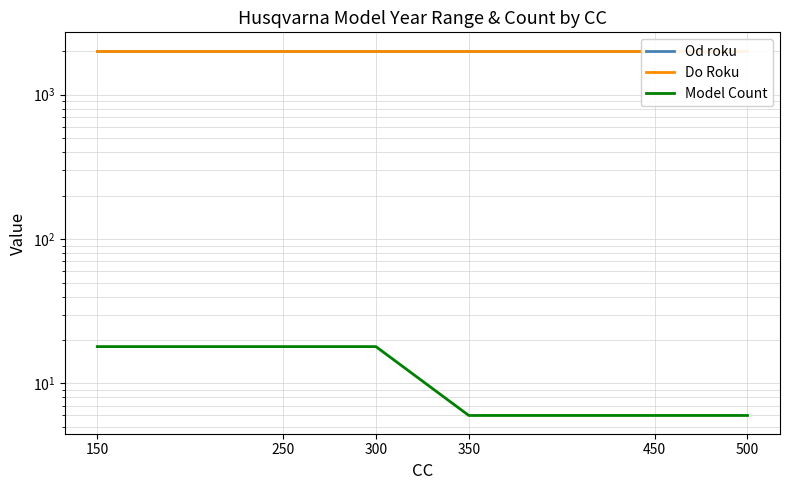

Reading right to left, transcribe all the data shown in this chart.

Od roku: 2017	2017	2017	2017	2017	2017
Do Roku: 2023	2023	2023	2023	2023	2023
Model Count: 6	6	6	18	18	18